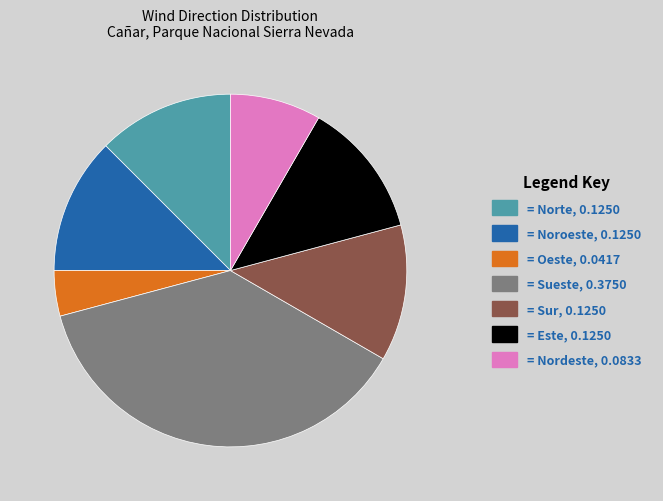

Is there a majority slice in this chart?

No